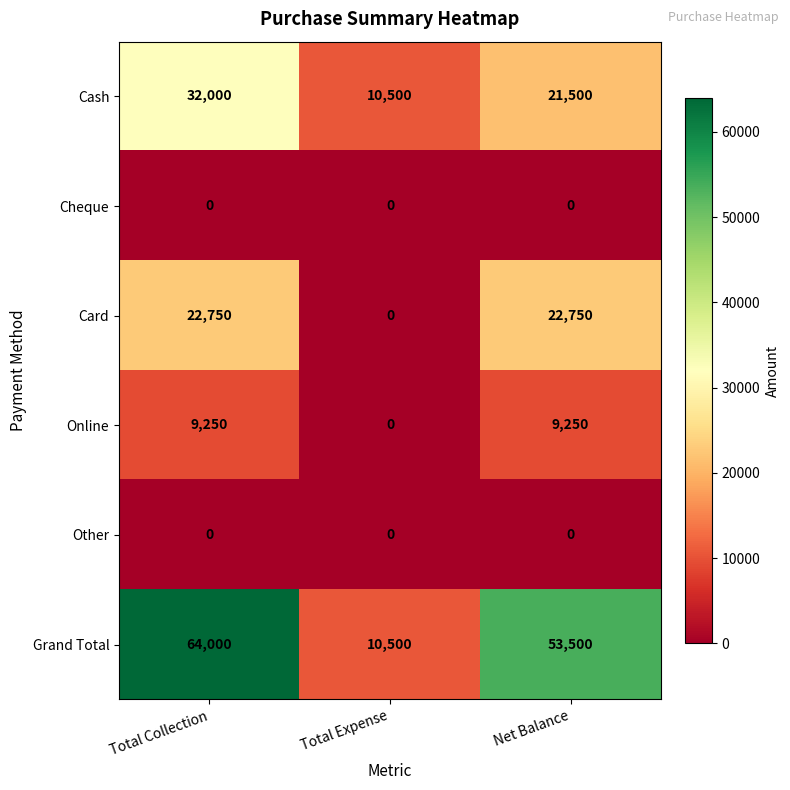

Between Total Expense and Net Balance, which series saw the biggest shift?

Grand Total